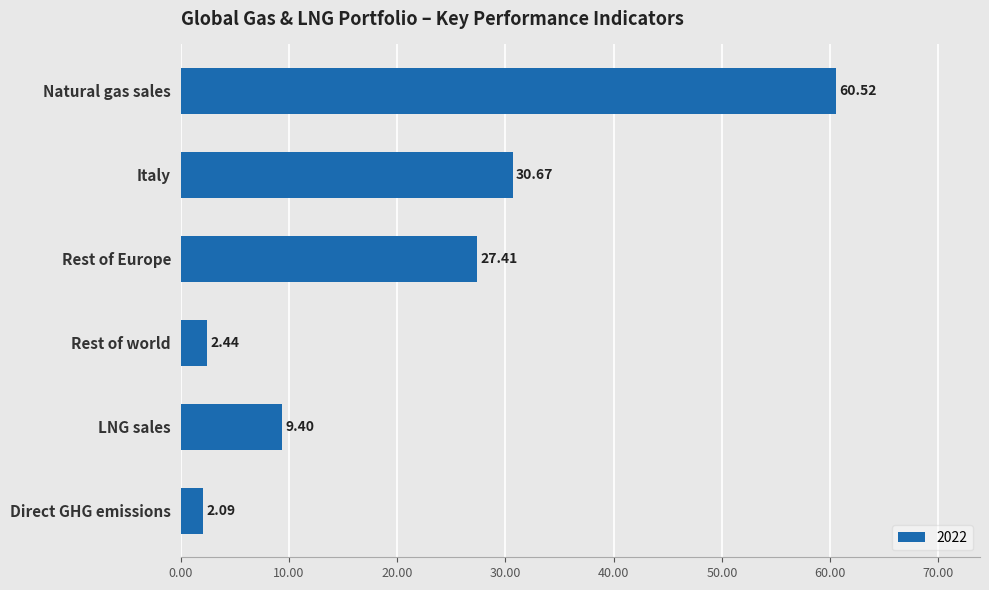

What is the change in value from Italy to LNG sales?

-21.3